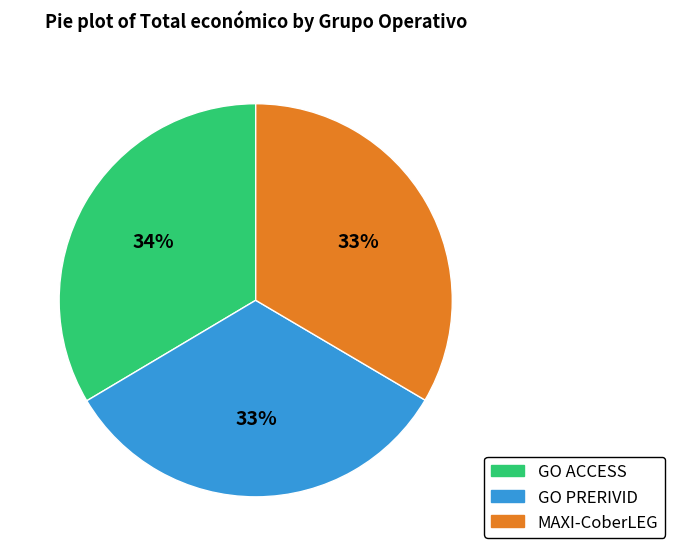

Does MAXI-CoberLEG account for over 50% of the chart?

No